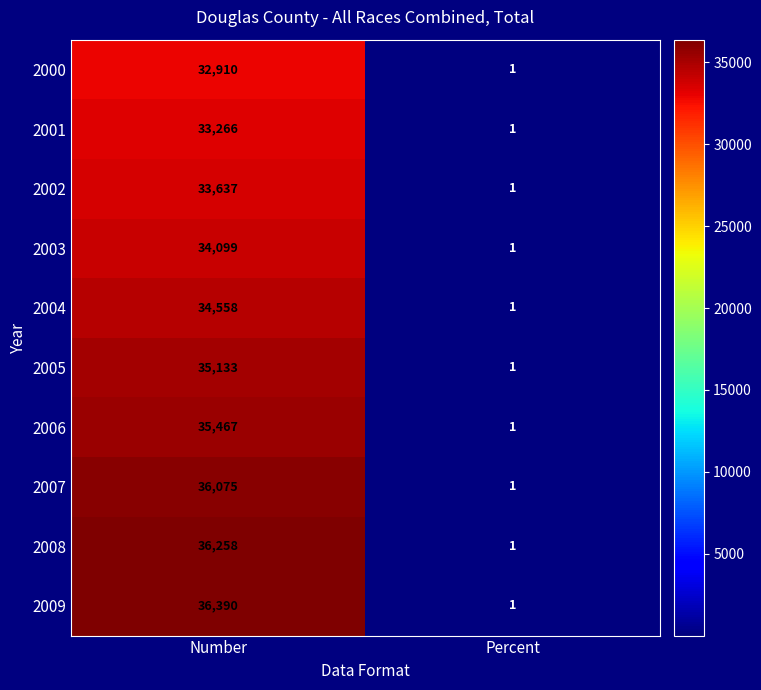

At which category is the sum across all series the highest?

Number